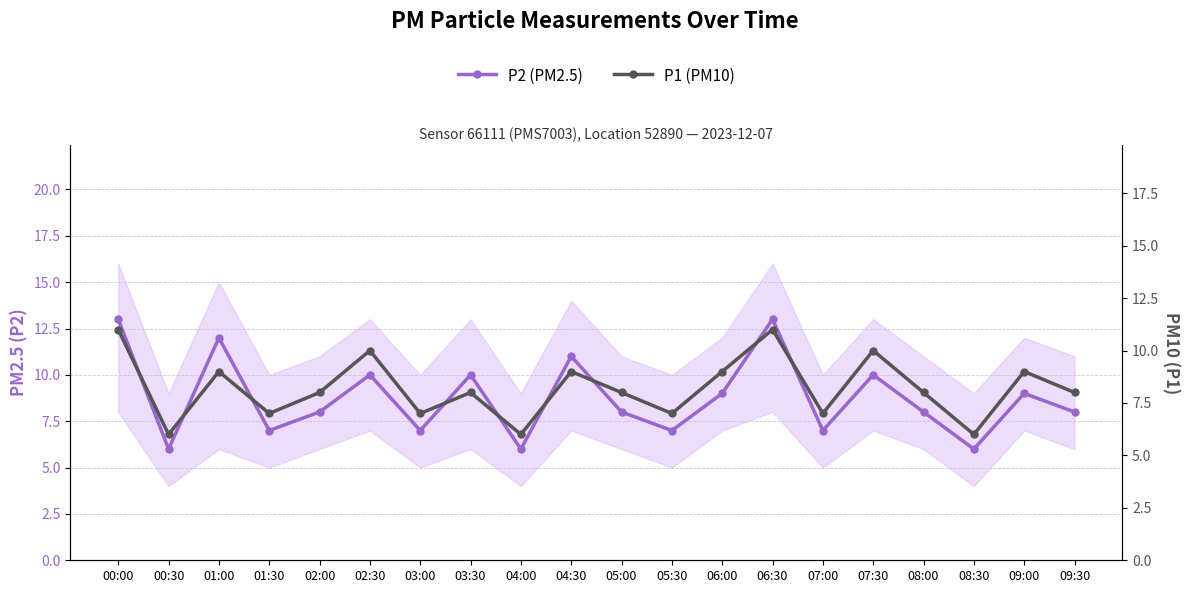

Rank the categories by P2 (PM2.5) value from lowest to highest.

00:30, 04:00, 08:30, 01:30, 03:00, 05:30, 07:00, 02:00, 05:00, 08:00, 09:30, 06:00, 09:00, 02:30, 03:30, 07:30, 04:30, 01:00, 00:00, 06:30